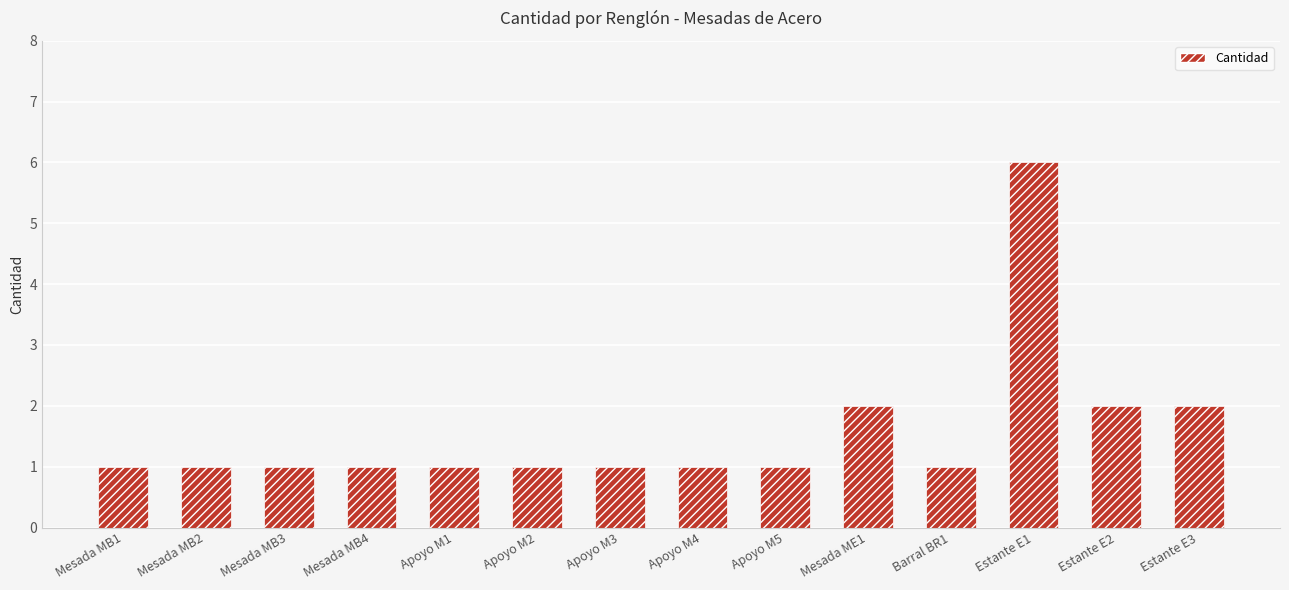

What is the difference between the maximum and minimum values?

5